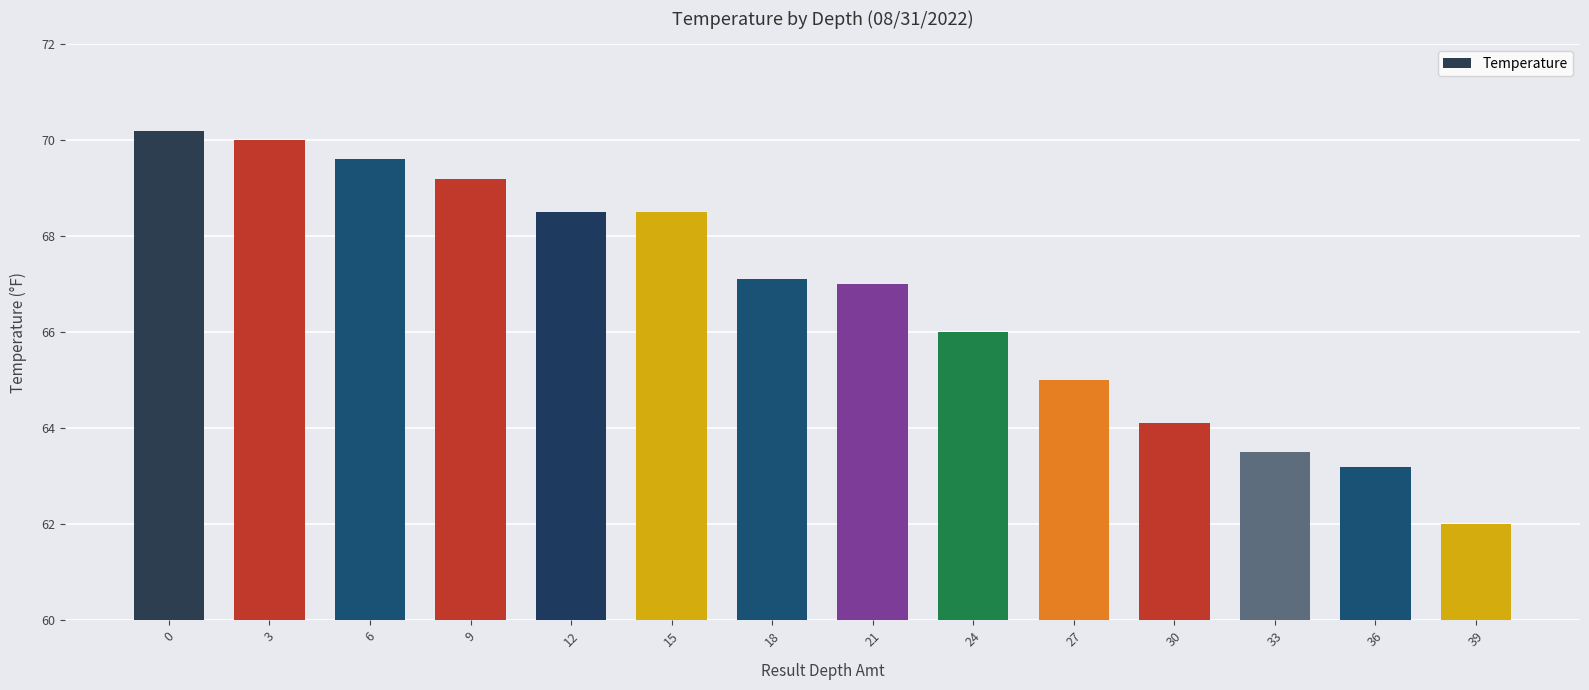

Is it true that the value at 33 is 21.5?

False